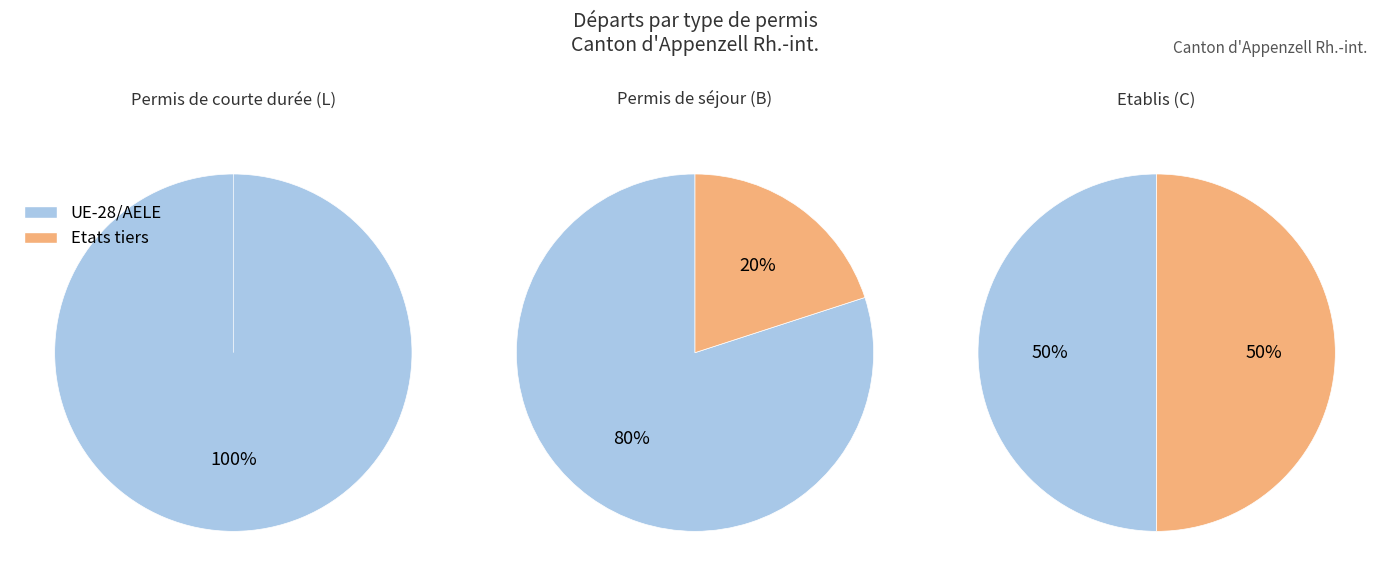

Rank the categories by Etats tiers (non-Europe) value from lowest to highest.

0, 1, 2